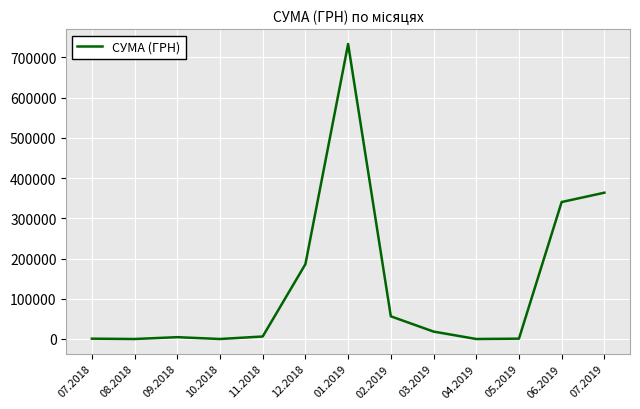

The value at 06.2019 is 340568.6. True or false?

True